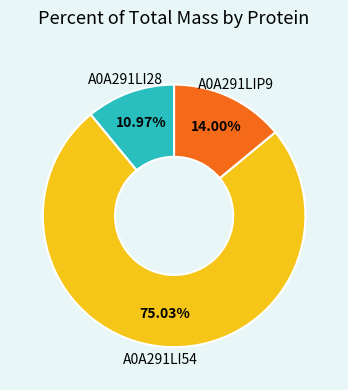

Does any single category account for the majority?

Yes